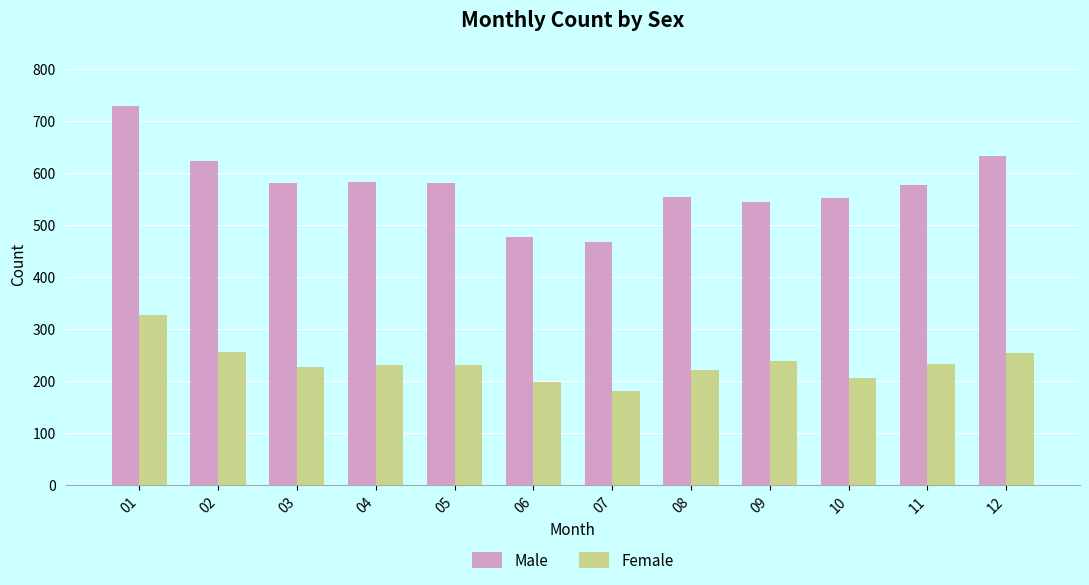

List the series in order of their overall mean, highest first.

Male, Female